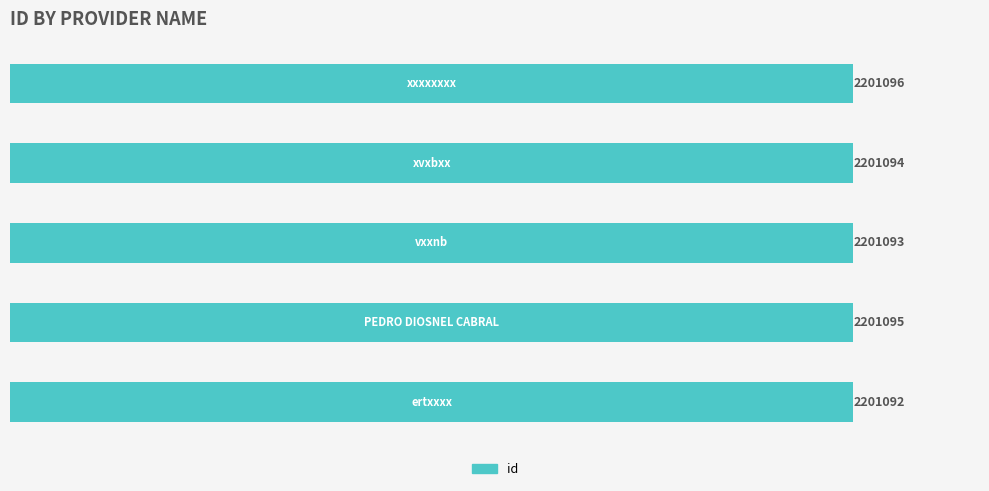

What is the difference between the maximum and minimum values?

4